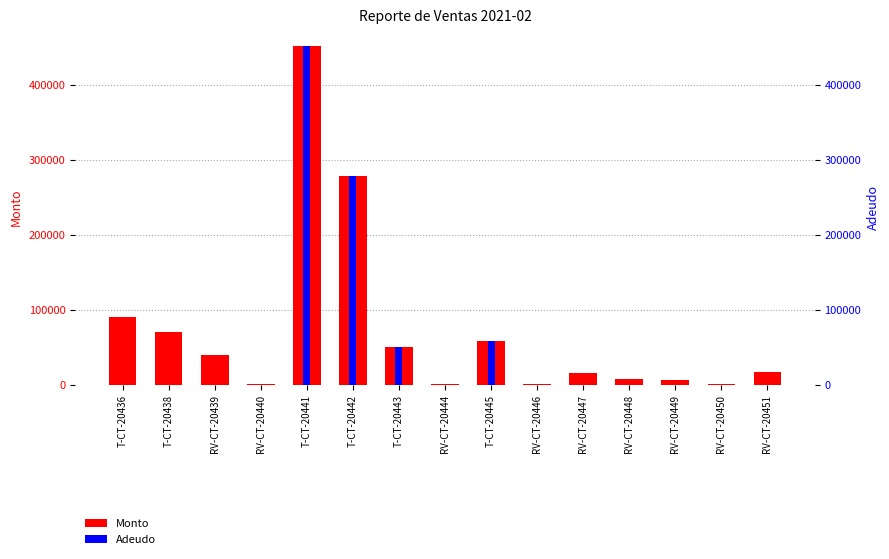

Reading right to left, extract all data points from this chart.

Monto: 16550.0	630.0	5980.0	7410.0	15000.0	1000.0	58000.0	500.0	50000.0	278000.0	451750.0	500.0	39461.1	69526.7	90000.0
Adeudo: 0.0	0.0	0.0	0.0	0.0	0.0	58000.0	0.0	50000.0	278000.0	451750.0	0.0	0.0	0.0	0.0